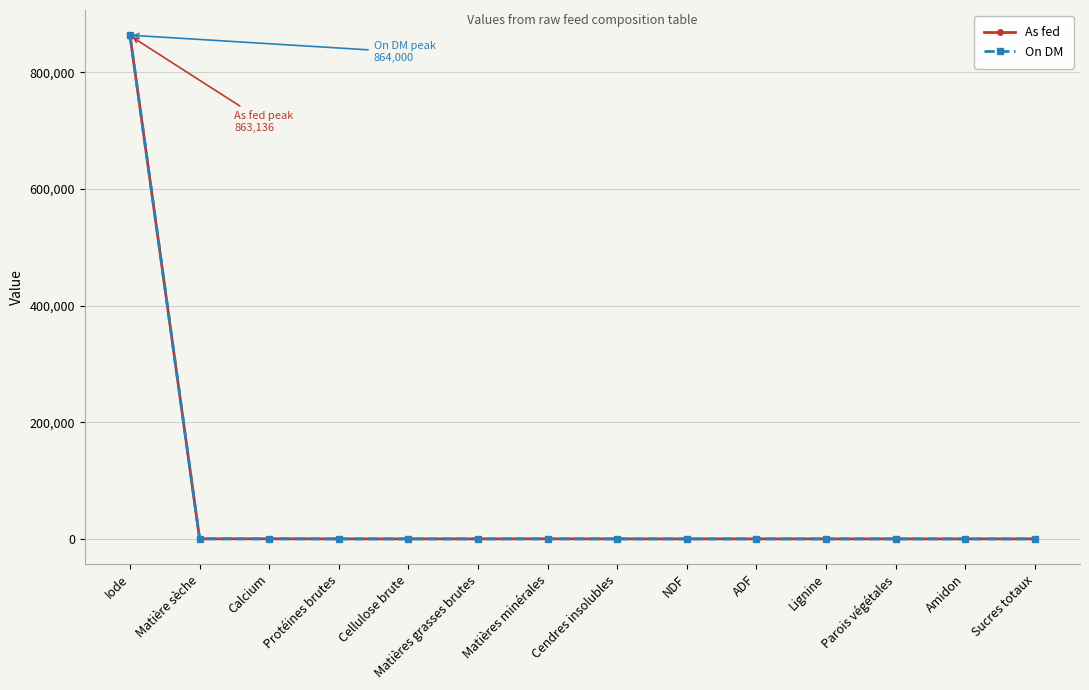

What is the label of the 13th point from the right?

Matière sèche